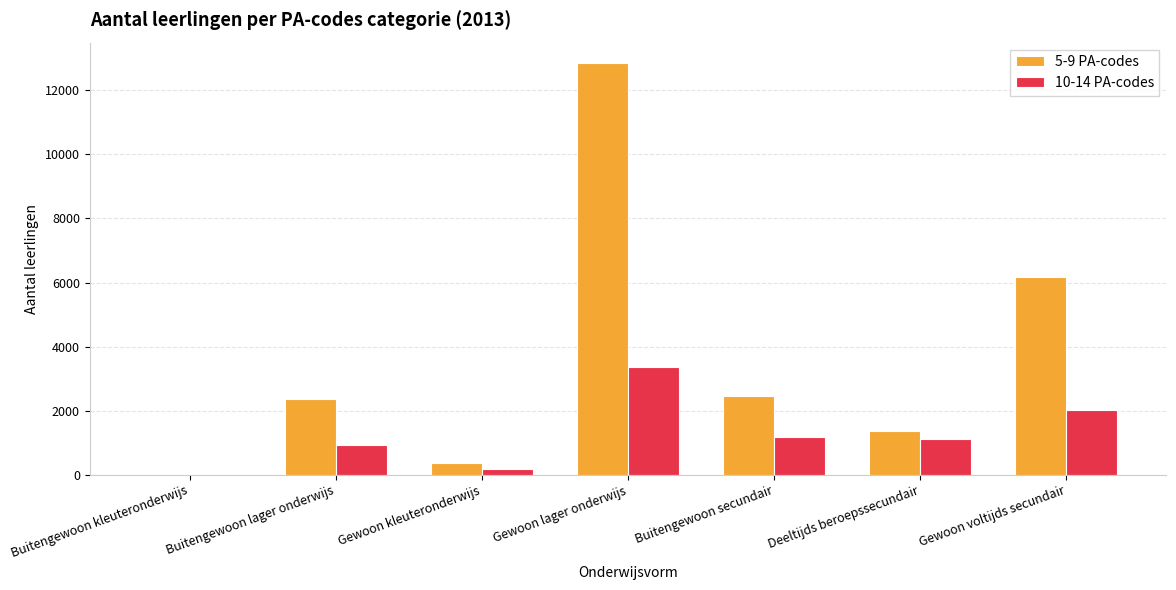

Reading left to right, extract all data points from this chart.

5-9 PA-codes: 33	2366	375	12849	2449	1366	6161
10-14 PA-codes: 14	913	172	3361	1178	1113	2019